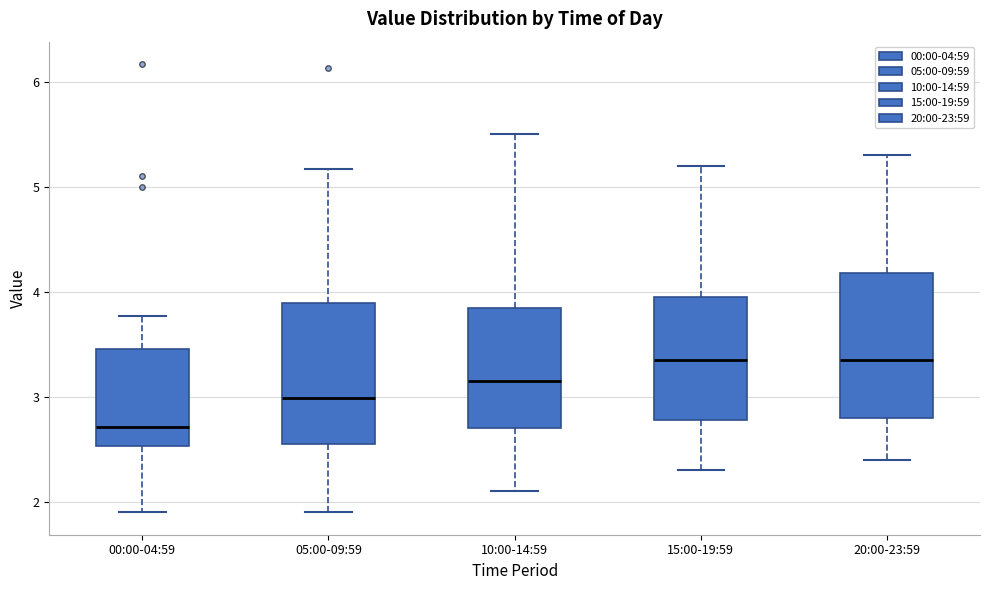

Where is the upper edge of the box for 00:00-04:59 on the y-axis? The values are not printed on the chart, so give them approximately, as read against the axis.

3.5